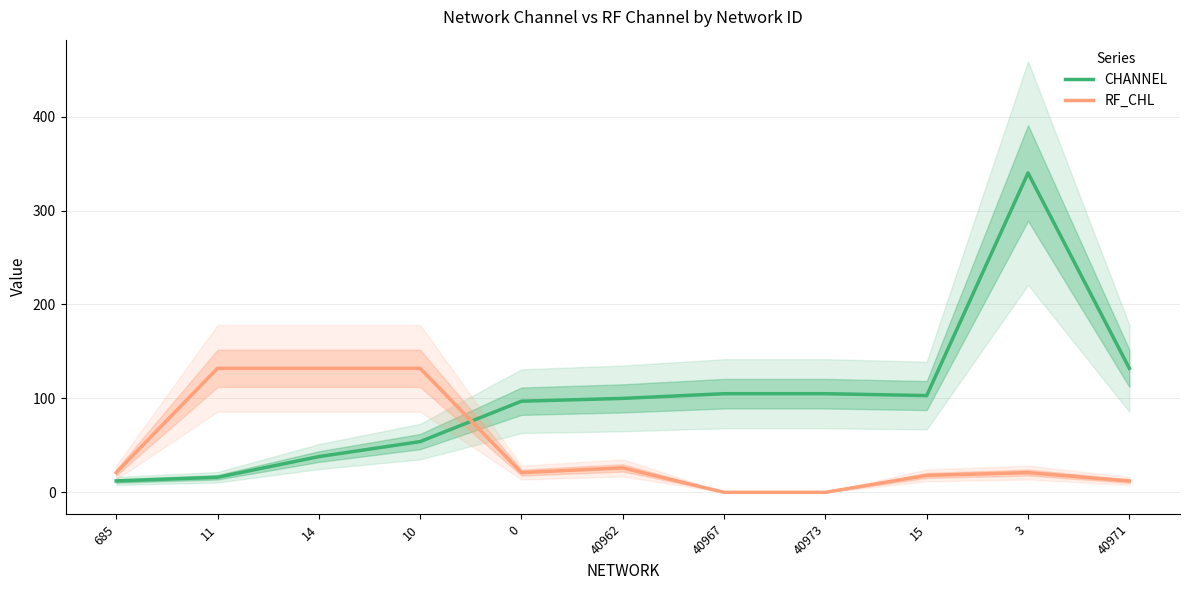

Which series has the widest spread of values?

CHANNEL